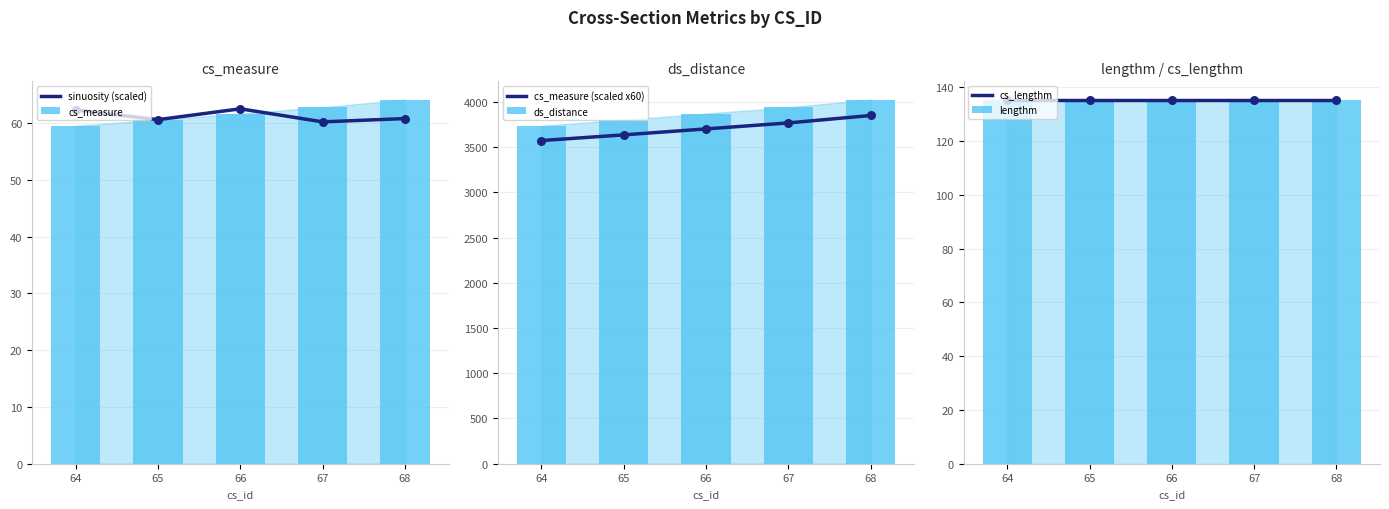

At which category is the sum across all series the highest?

68